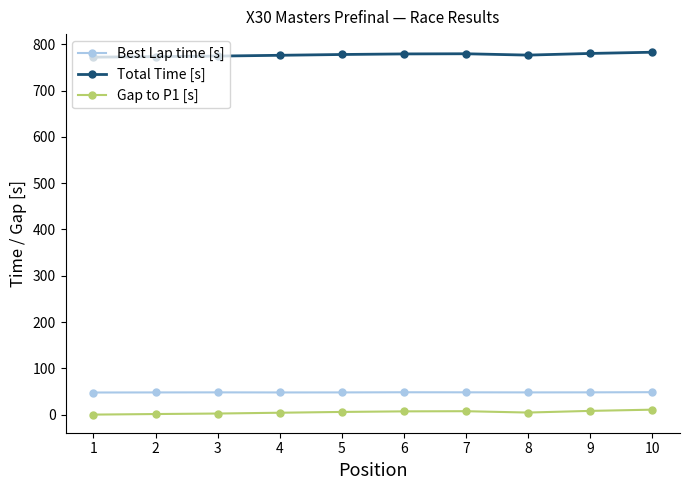

At which label does Best Lap time [s] first exceed 48?

3